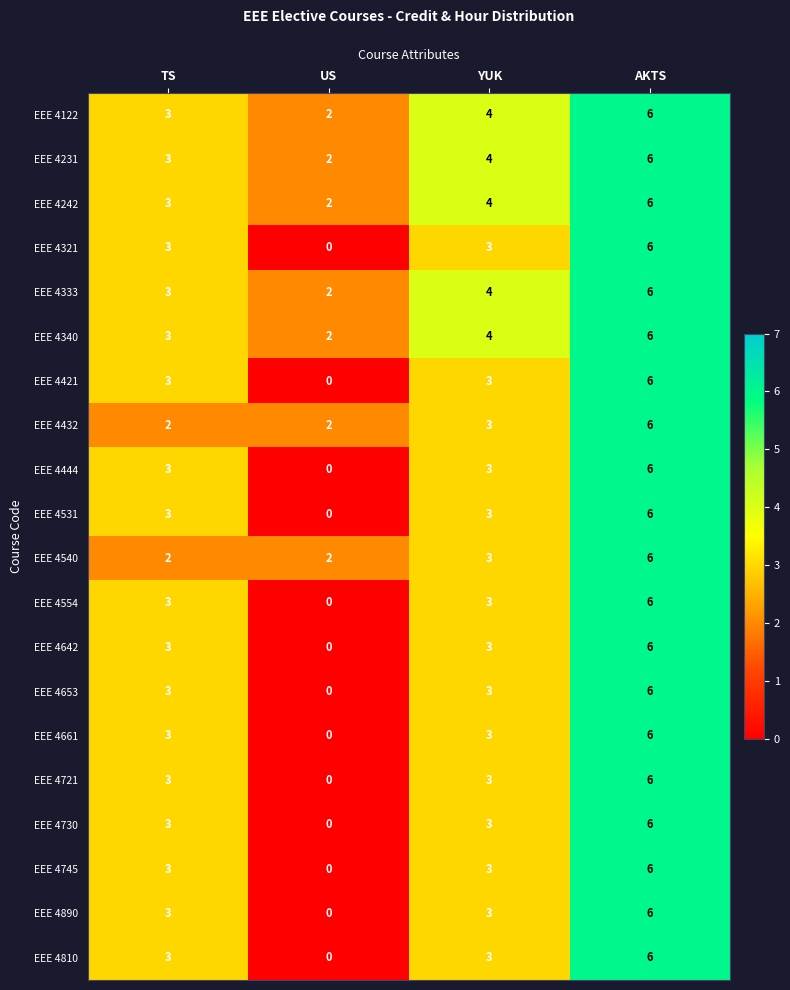

Count the EEE 4890 values in the range 3 to 6.

3